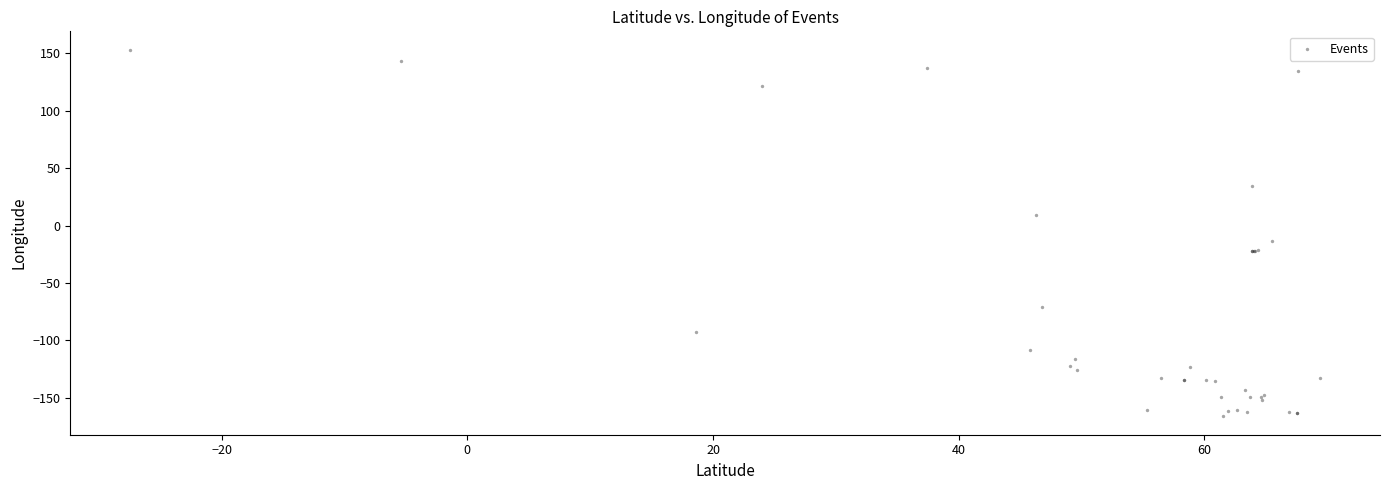

What Y value in the scatter plot is closest to -6?

-13.8